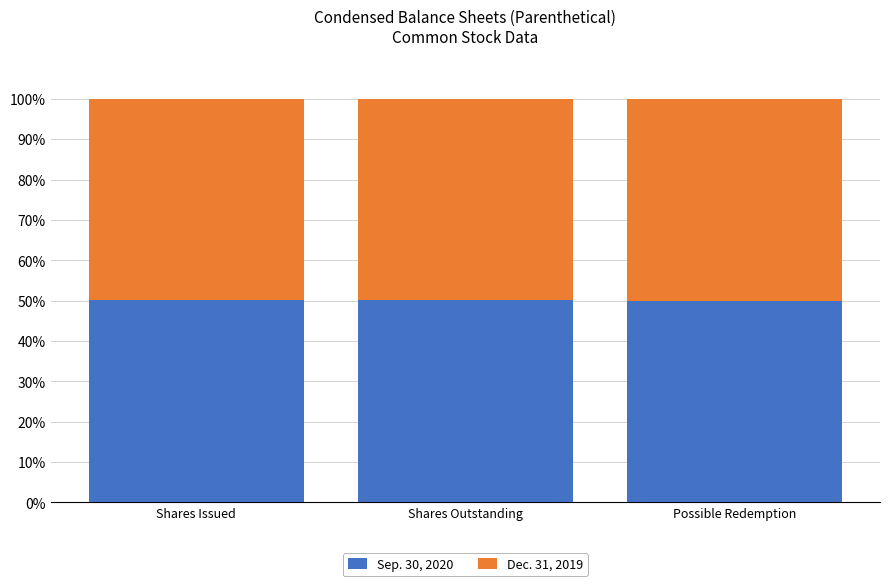

What is the total value across all series at Shares Outstanding?

100.0